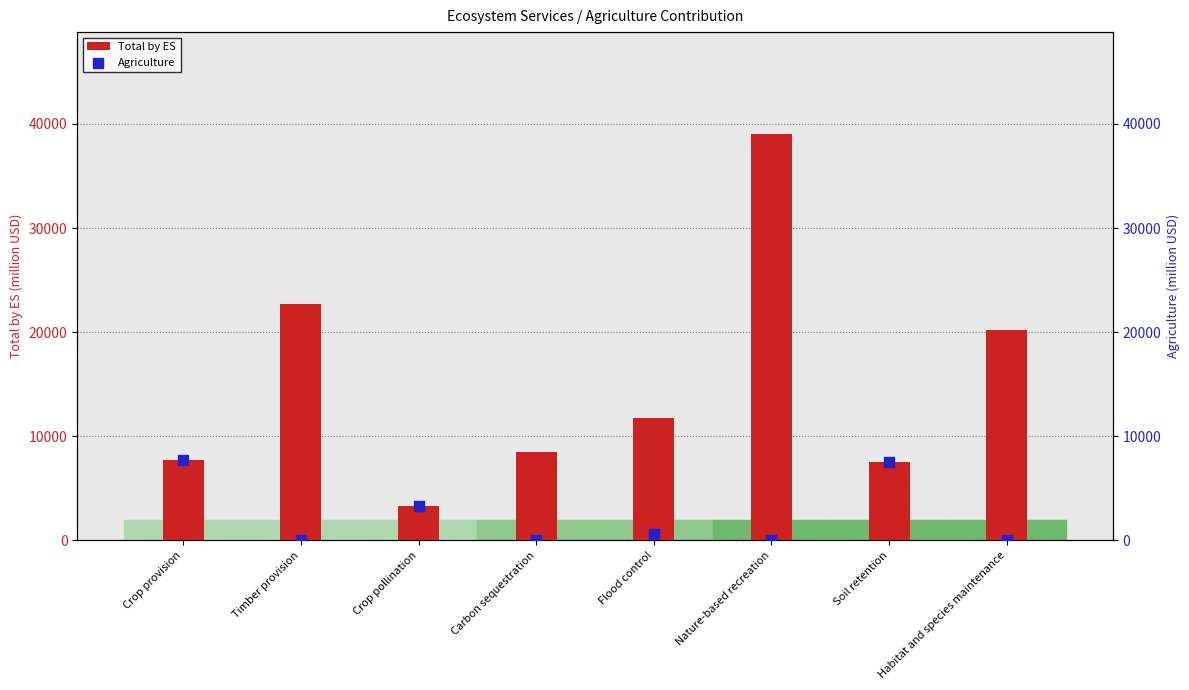

Which series reaches the minimum Y coordinate?

Agriculture